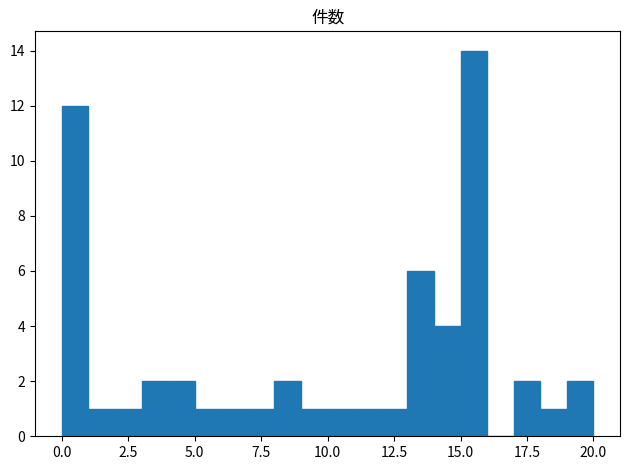

Around what value on the x-axis is the tallest bar? Give the approximate position of its centre, as read against the axis.

15.5